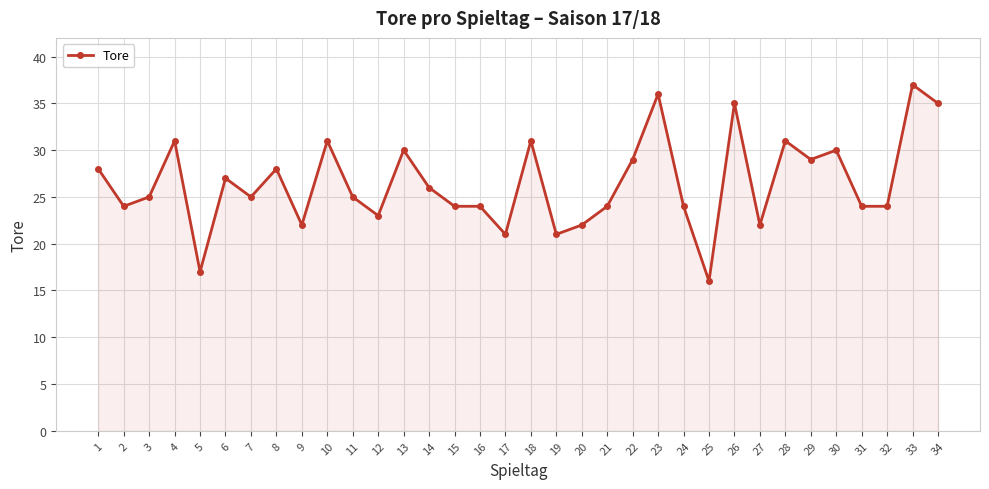

Which label corresponds to the largest value in the chart?

33